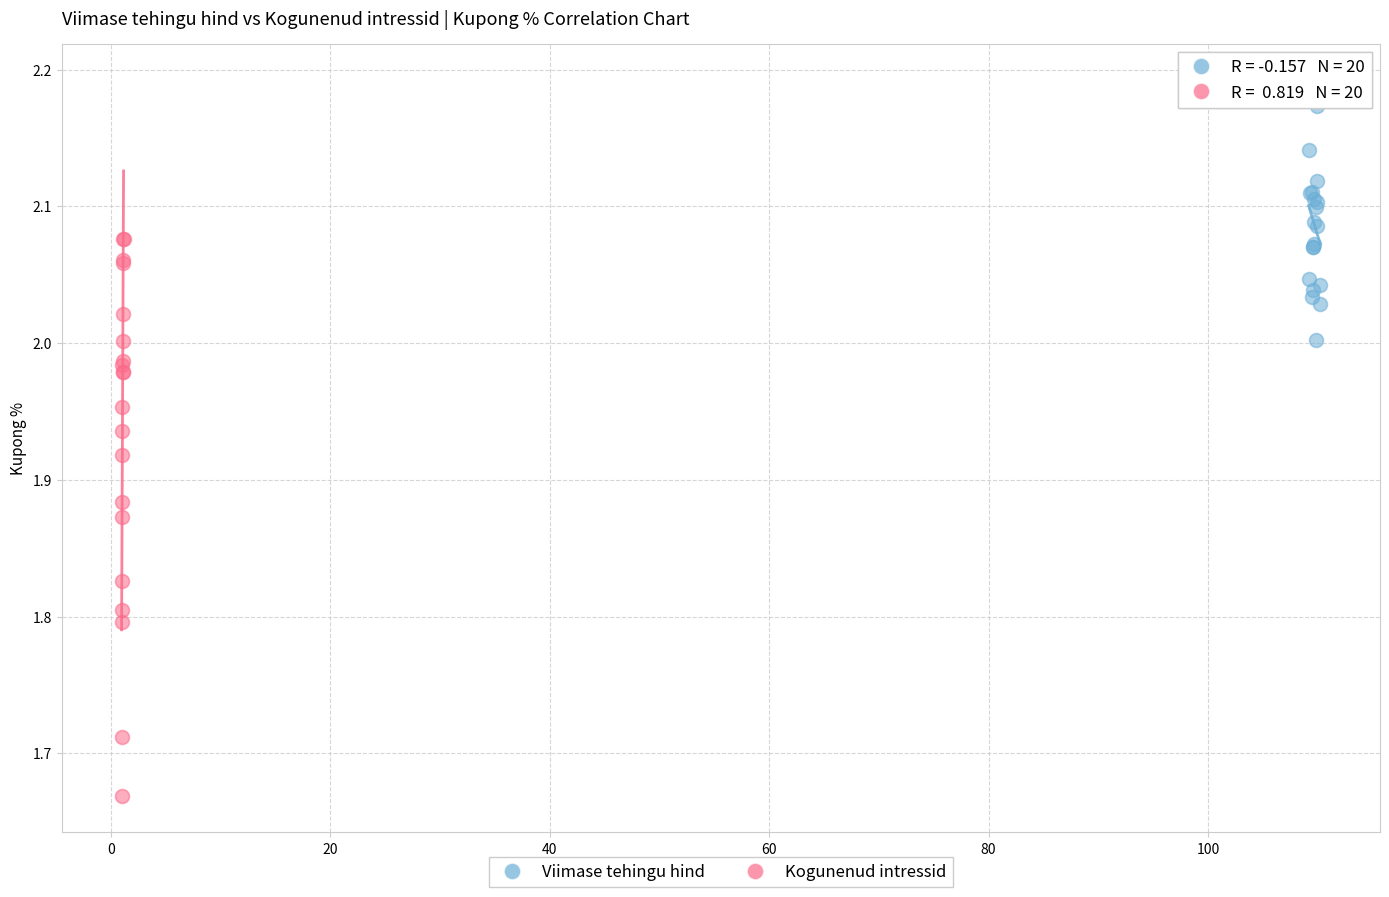

Which series contains the highest Y value?

Viimase tehingu hind